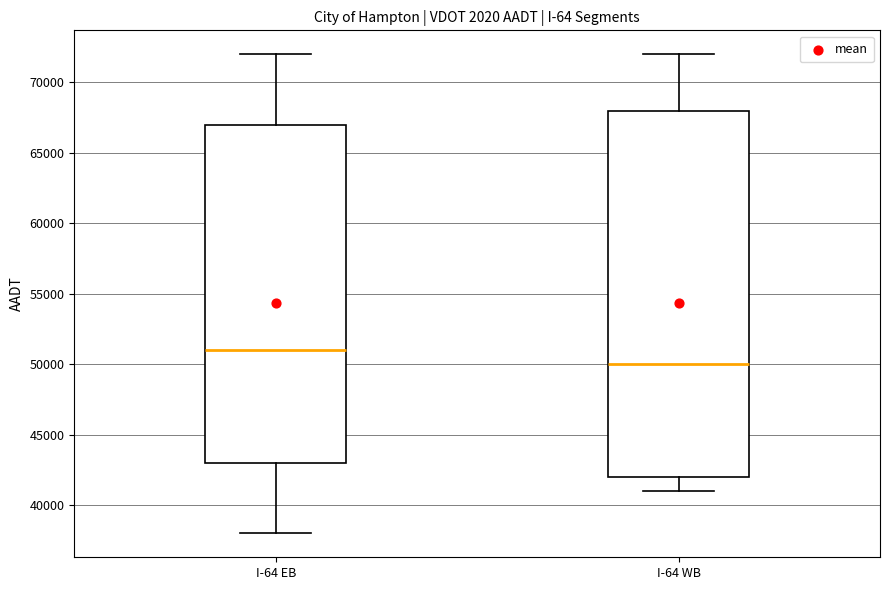

Where does the lower whisker of the box for I-64 WB end on the y-axis? The values are not printed on the chart, so give them approximately, as read against the axis.

41000